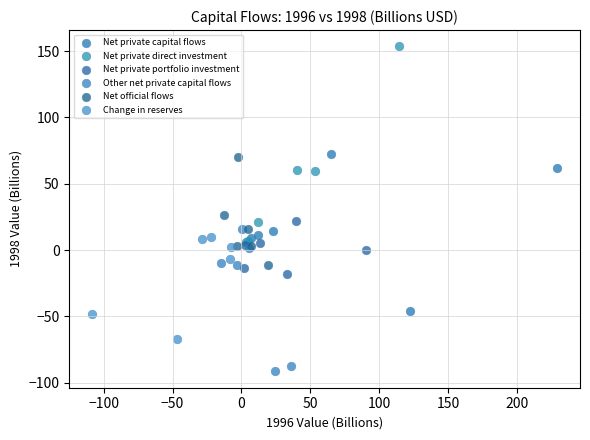

Which series contains the lowest Y value?

Other net private capital flows